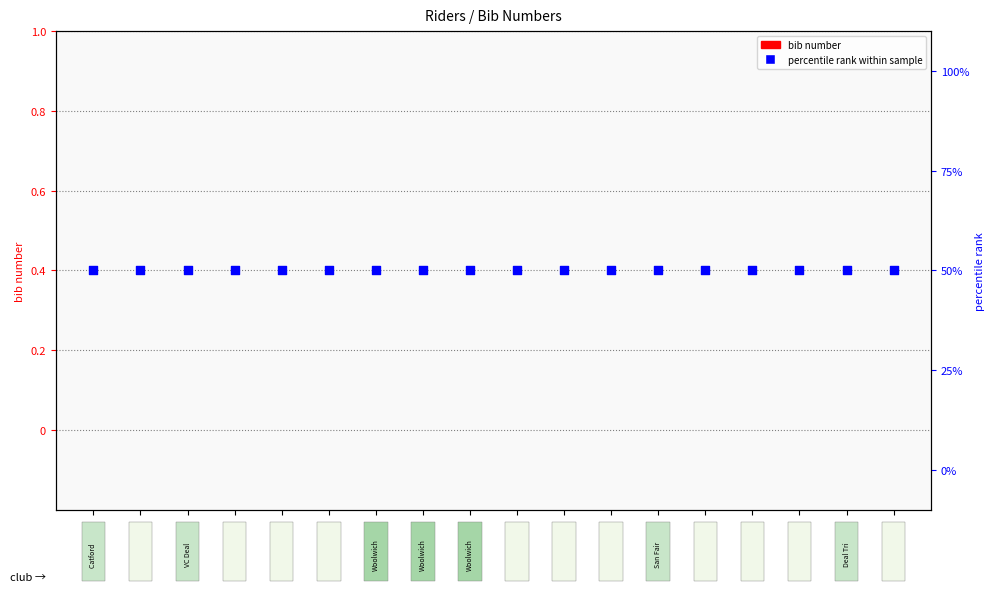

Which series has the largest Y range (max minus min)?

bib number